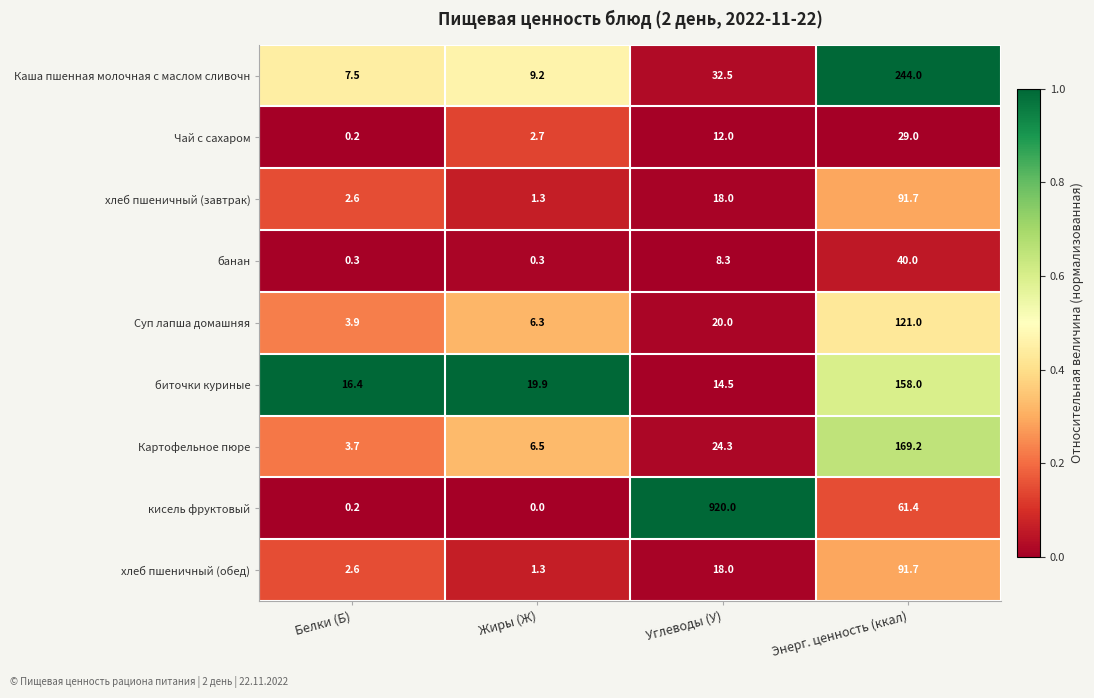

How many categories are shown in the chart?

4